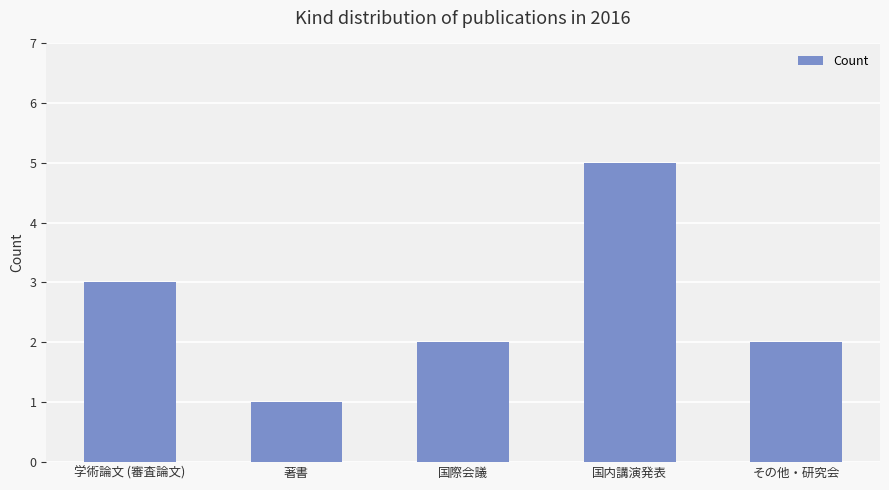

What is the minimum value shown in the chart?

1